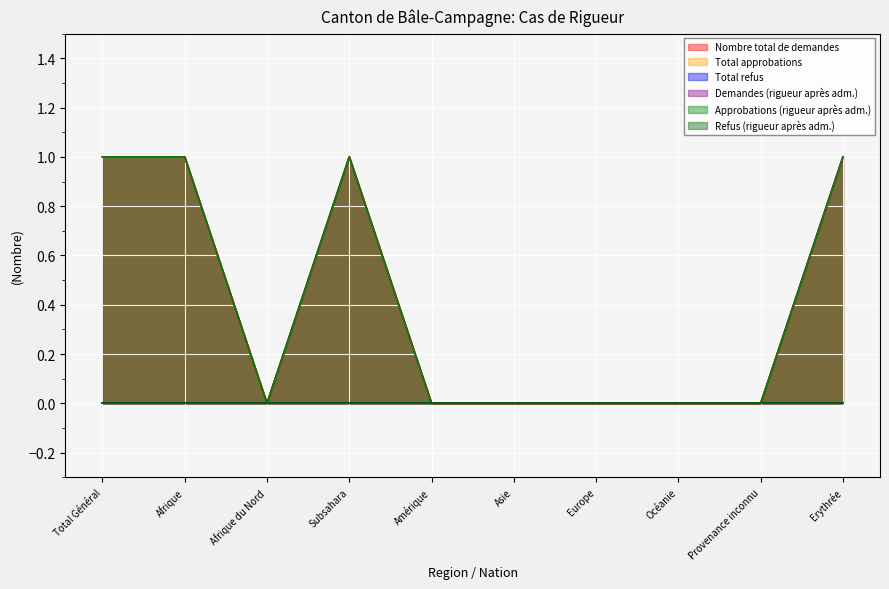

What is the label of the 7th point from the right?

Subsahara